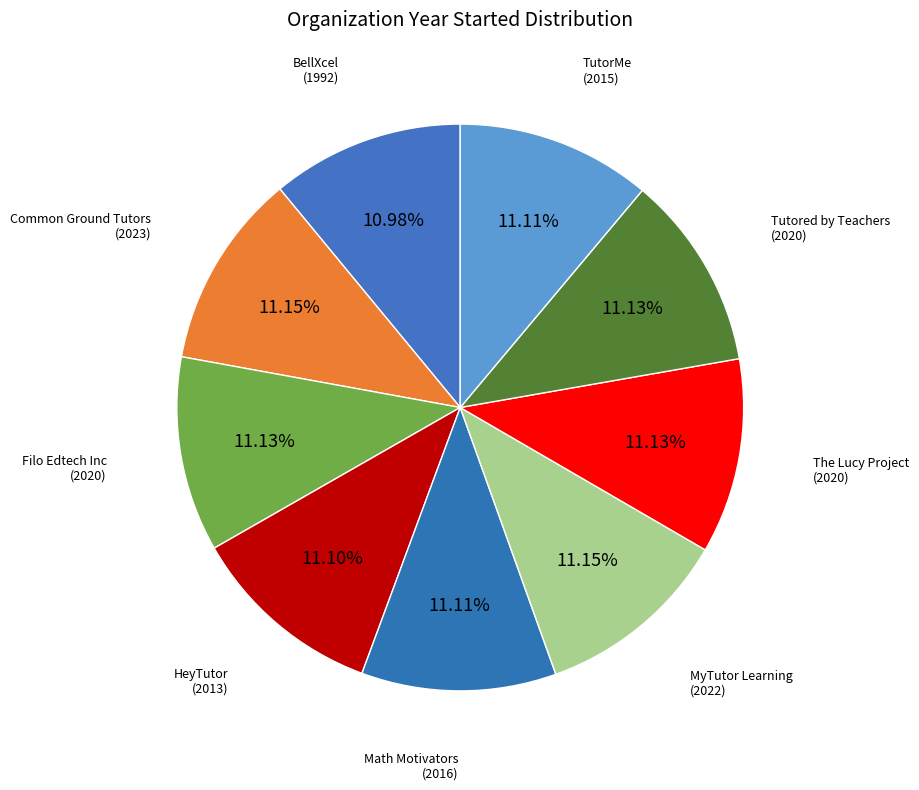

Does Tutored by Teachers represent more than half of the total?

No